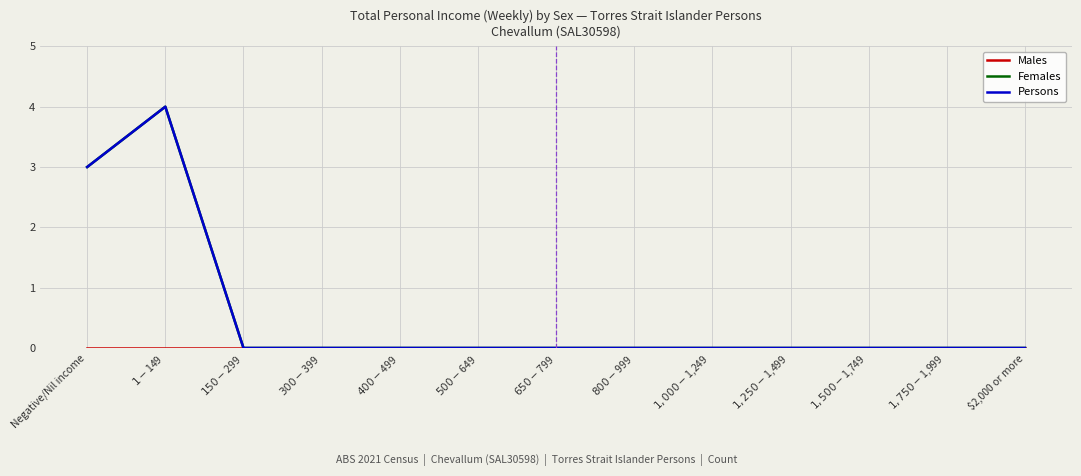

At how many categories does at least one series exceed 0?

2